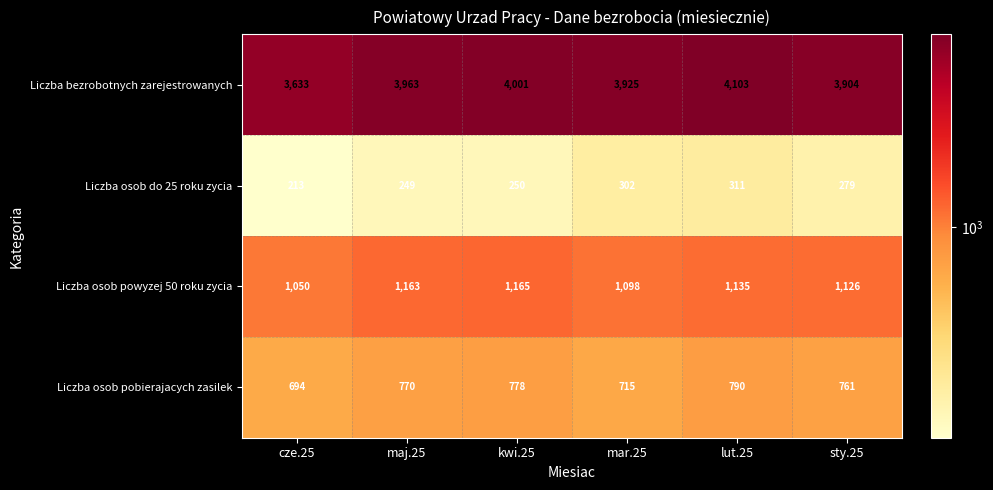

What is the sum of the Liczba bezrobotnych zarejestrowanych values at mar.25 and maj.25?

7888